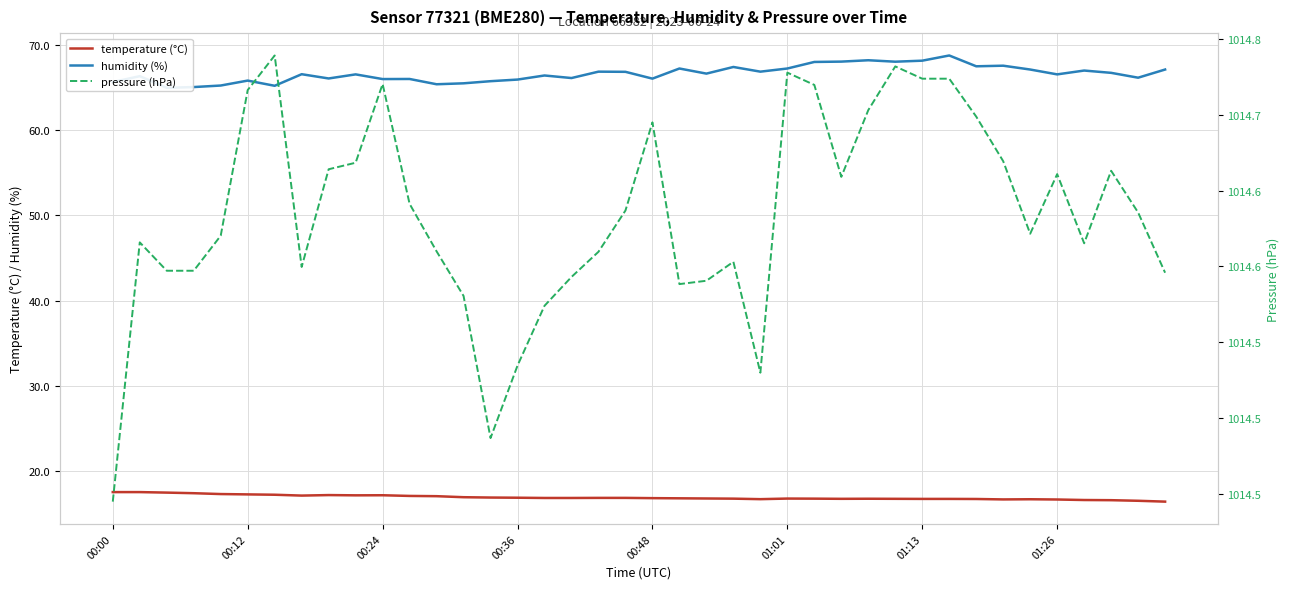

Rank the series at 00:36 from lowest to highest value.

temperature (°C), humidity (%), pressure (hPa)